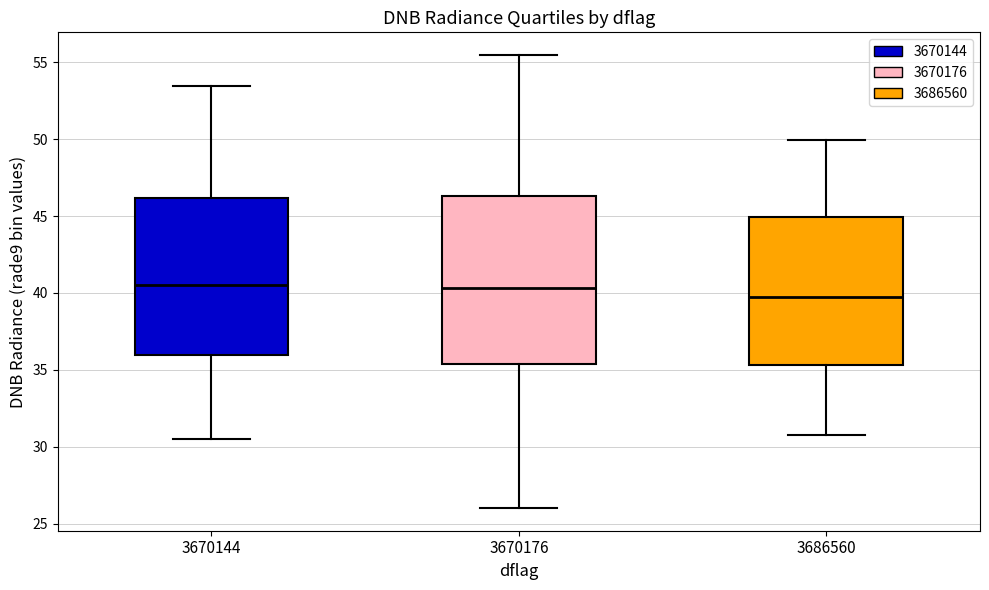

Where does the median line of the box at x = 3670176 sit on the y-axis? The values are not printed on the chart, so give them approximately, as read against the axis.

40.5